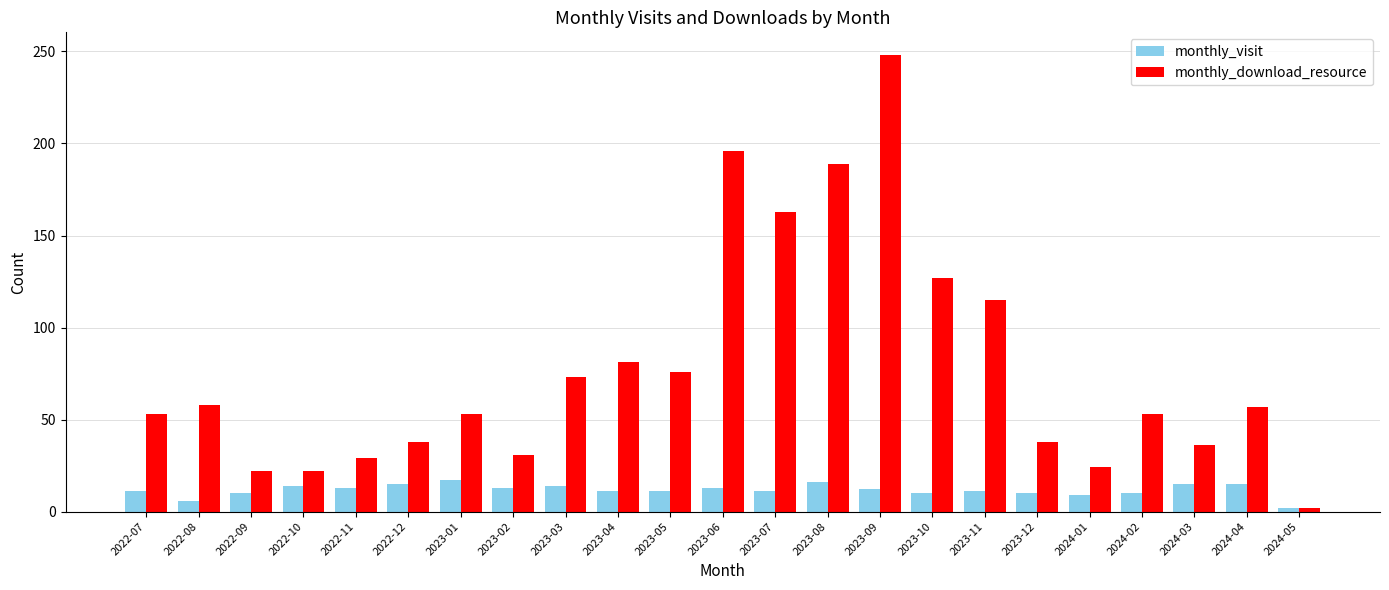

Which series has the largest range (max minus min)?

monthly_download_resource